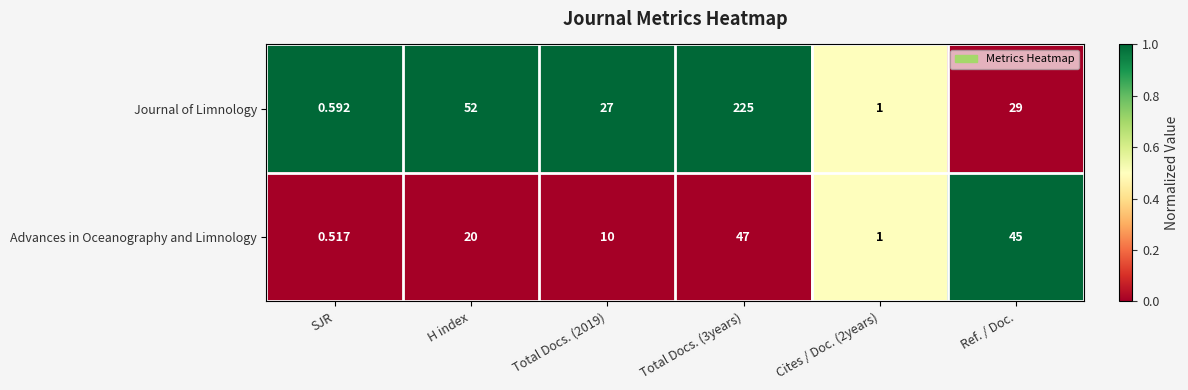

List the series in order of their overall mean, highest first.

Journal of Limnology, Advances in Oceanography and Limnology